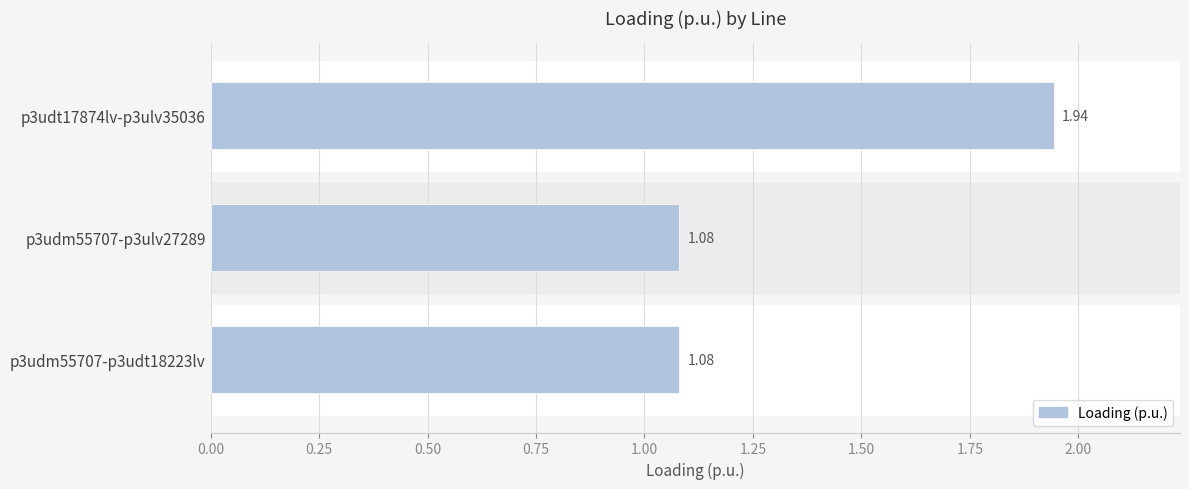

What is the difference between the maximum and minimum values?

0.9